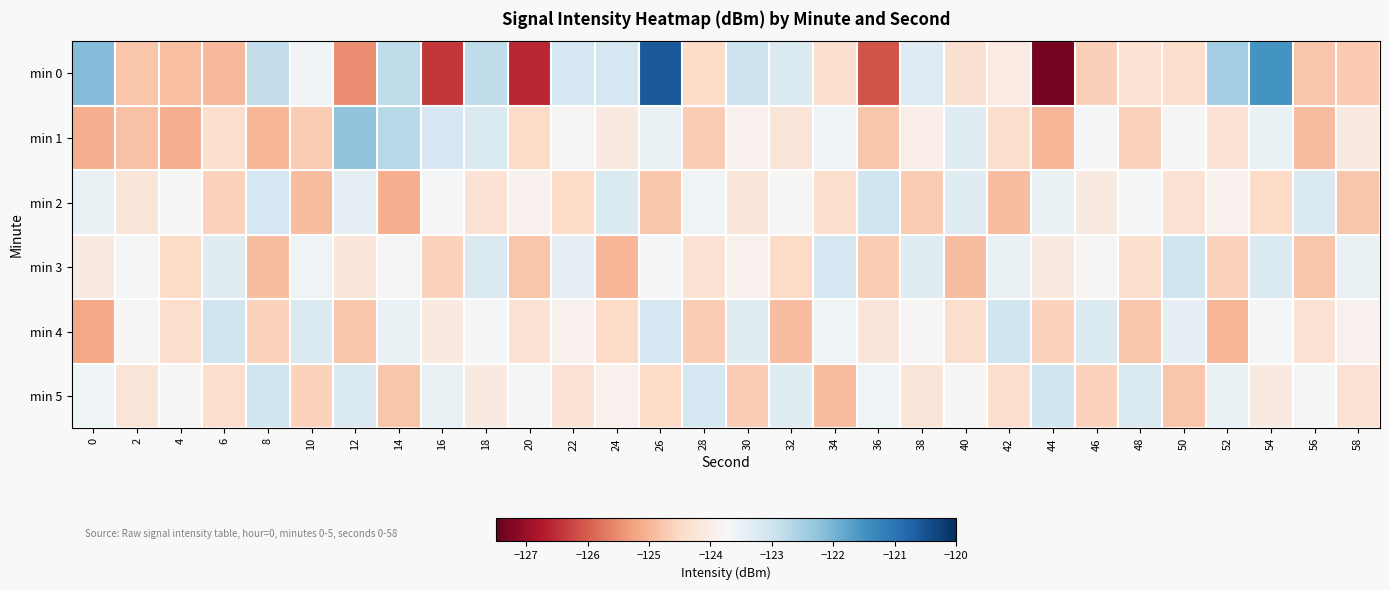

What is the spread (max minus min) of values at 34?

1.8